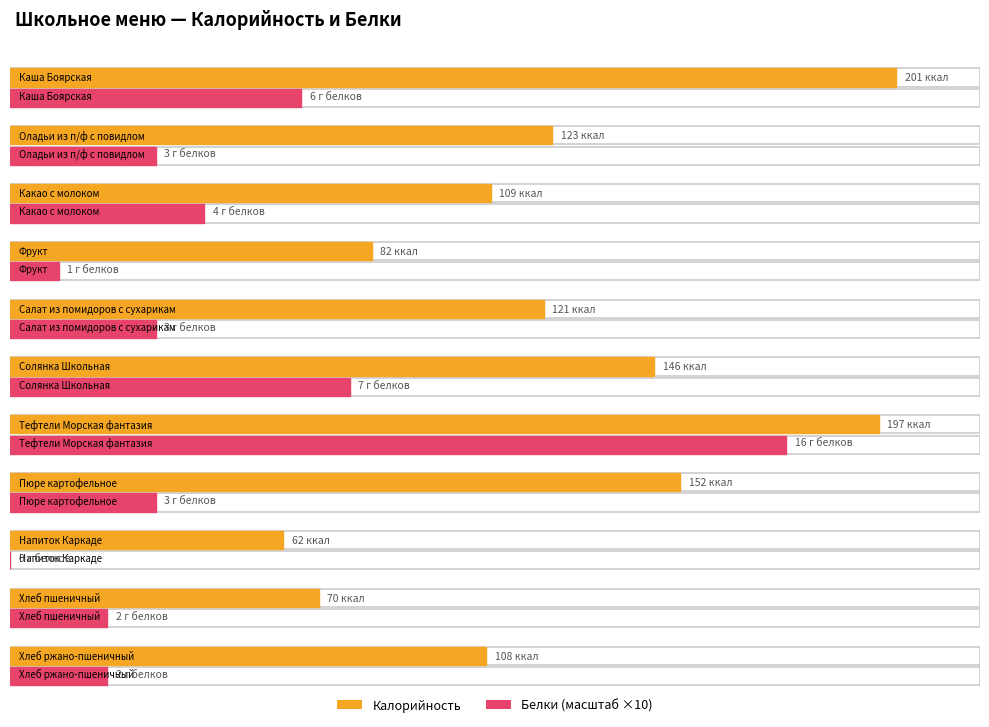

Reading left to right, extract all data points from this chart.

Калорийность: Каша Боярская=201	Оладьи из п/ф с повидлом=123	Какао с молоком=109	Фрукт=82	Салат из помидоров с сухариками=121	Солянка Школьная=146	Тефтели Морская фантазия=197	Пюре картофельное=152	Напиток Каркаде=62	Хлеб пшеничный=70	Хлеб ржано-пшеничный=108
Белки: Каша Боярская=6	Оладьи из п/ф с повидлом=3	Какао с молоком=4	Фрукт=1	Салат из помидоров с сухариками=3	Солянка Школьная=7	Тефтели Морская фантазия=16	Пюре картофельное=3	Напиток Каркаде=0	Хлеб пшеничный=2	Хлеб ржано-пшеничный=2